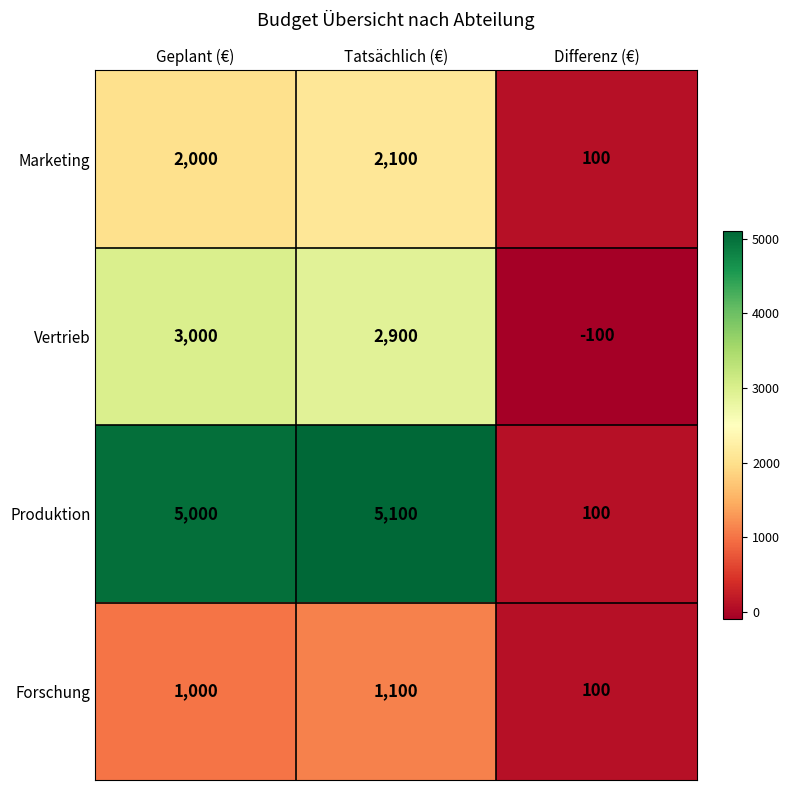

At how many categories does at least one series exceed 3059?

2